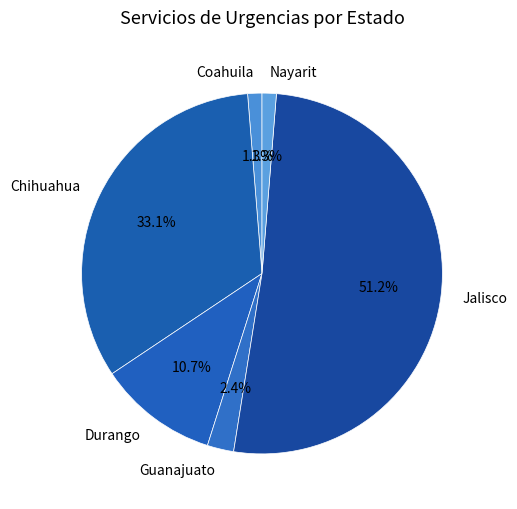

Between Durango and Chihuahua, which is larger?

Chihuahua